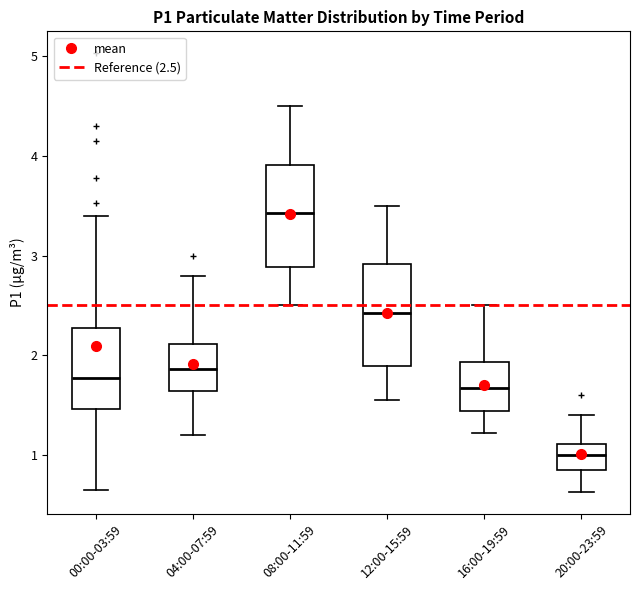

Which box's median line is the highest?

08:00-11:59